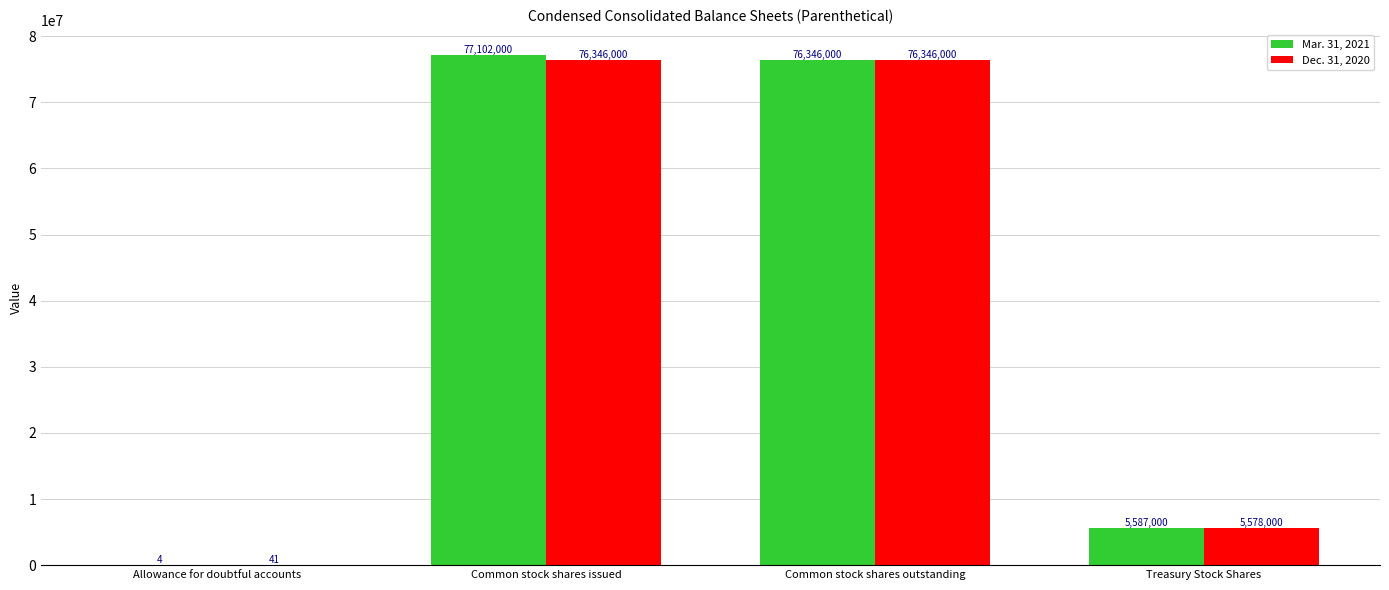

Which series changed the most between Allowance for doubtful accounts and Common stock shares issued?

Mar. 31, 2021